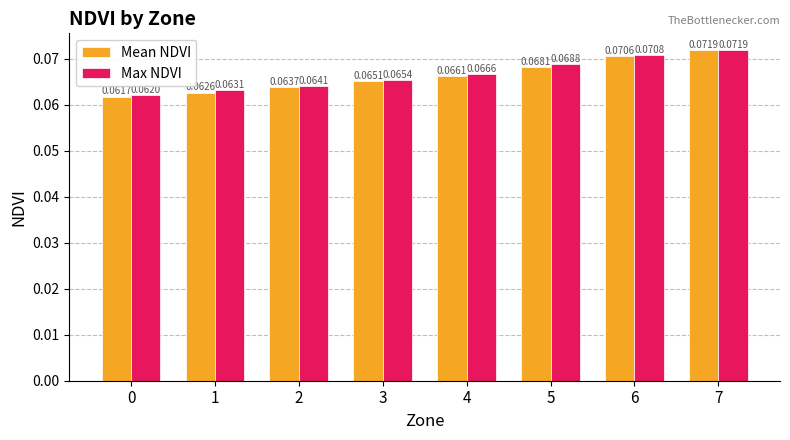

The Max NDVI series shows 0.0 at 2. True or false?

False